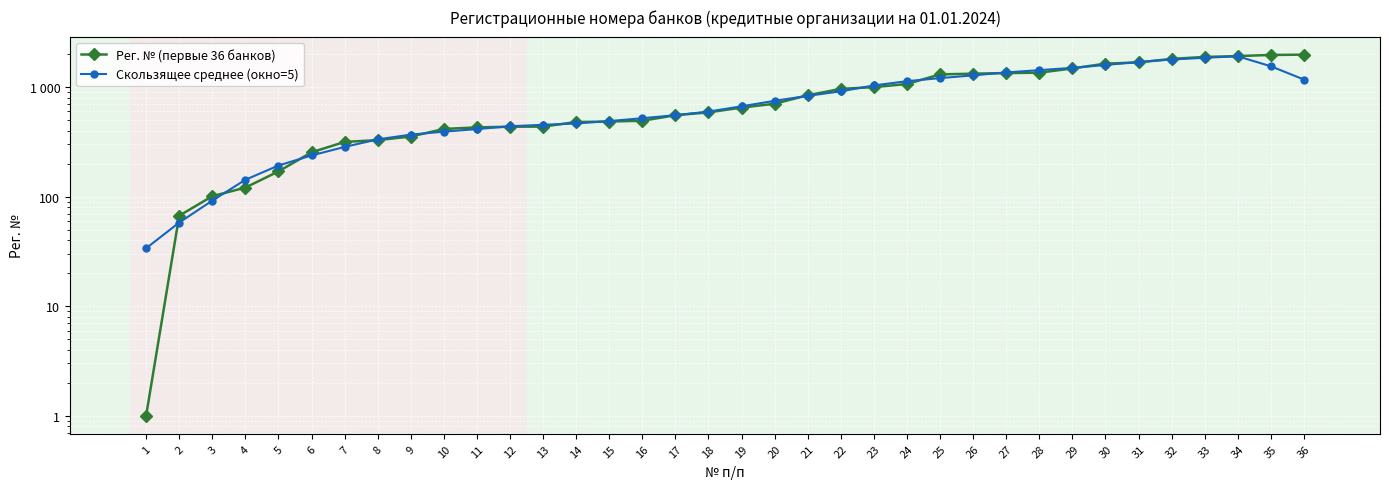

Which series ends up on top after the final intersection of Скользящее среднее (окно=5) and Рег. № (первые 36 банков)?

Рег. № (первые 36 банков)